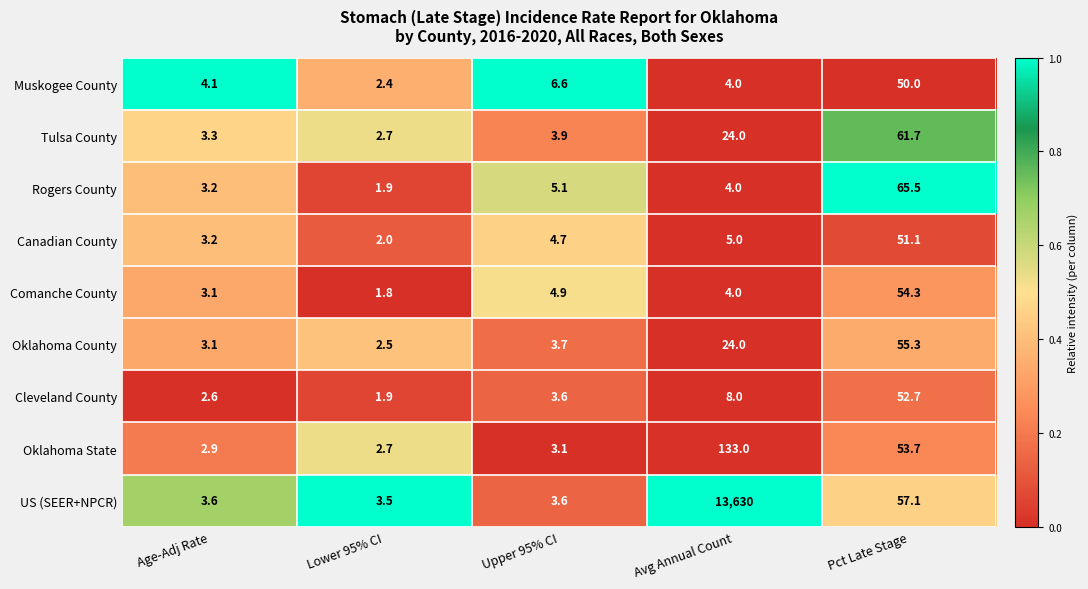

Is it true that Comanche County equals 4.0 at Avg Annual Count?

True